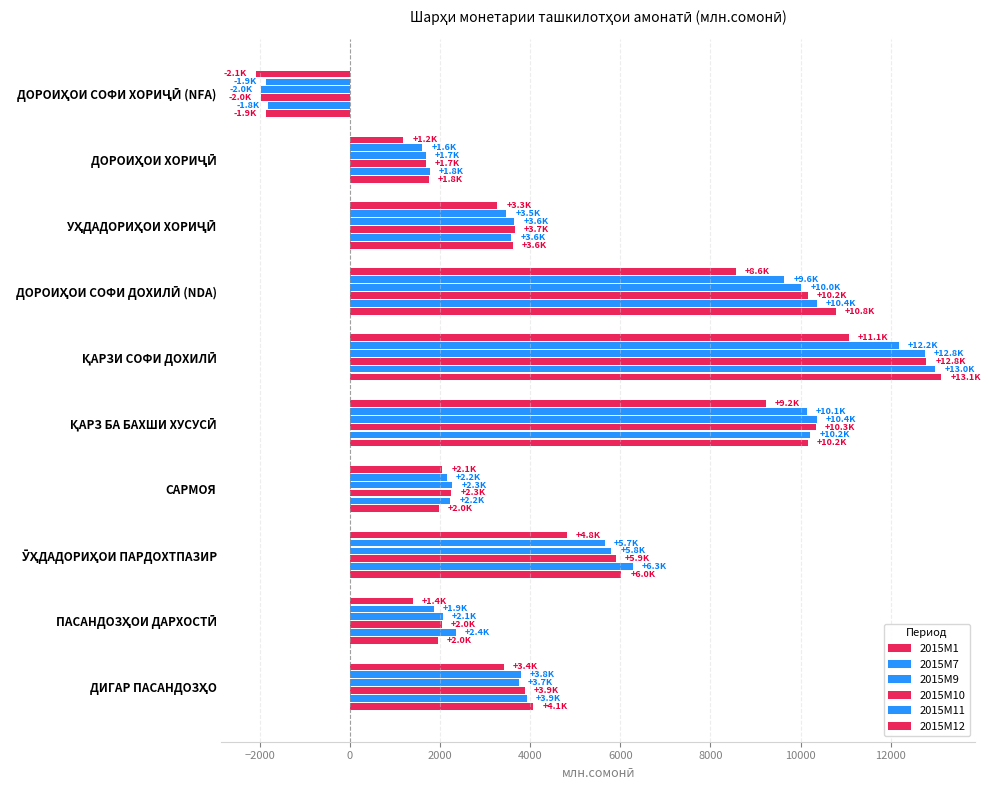

Which series has the largest total across all categories?

2015M11